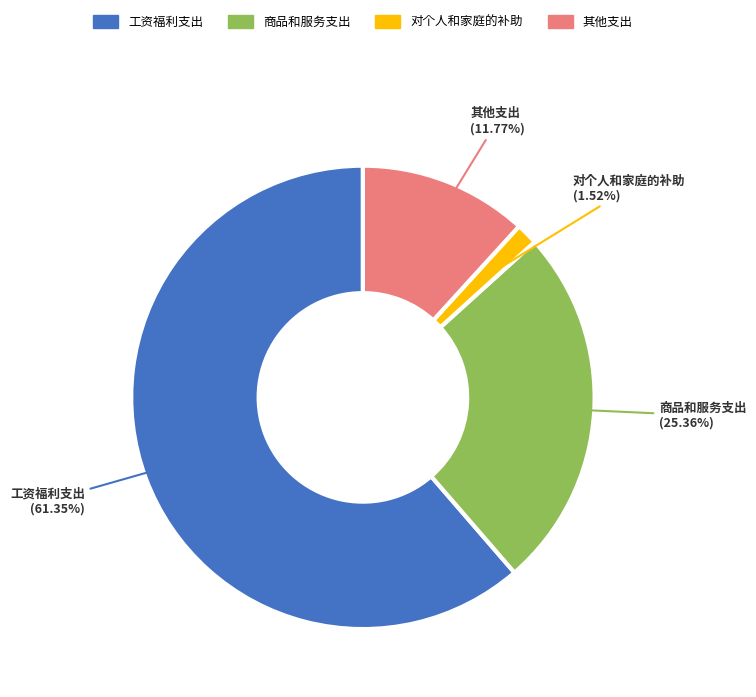

What is the total percentage of 对个人和家庭的补助 and 商品和服务支出?

26.9%